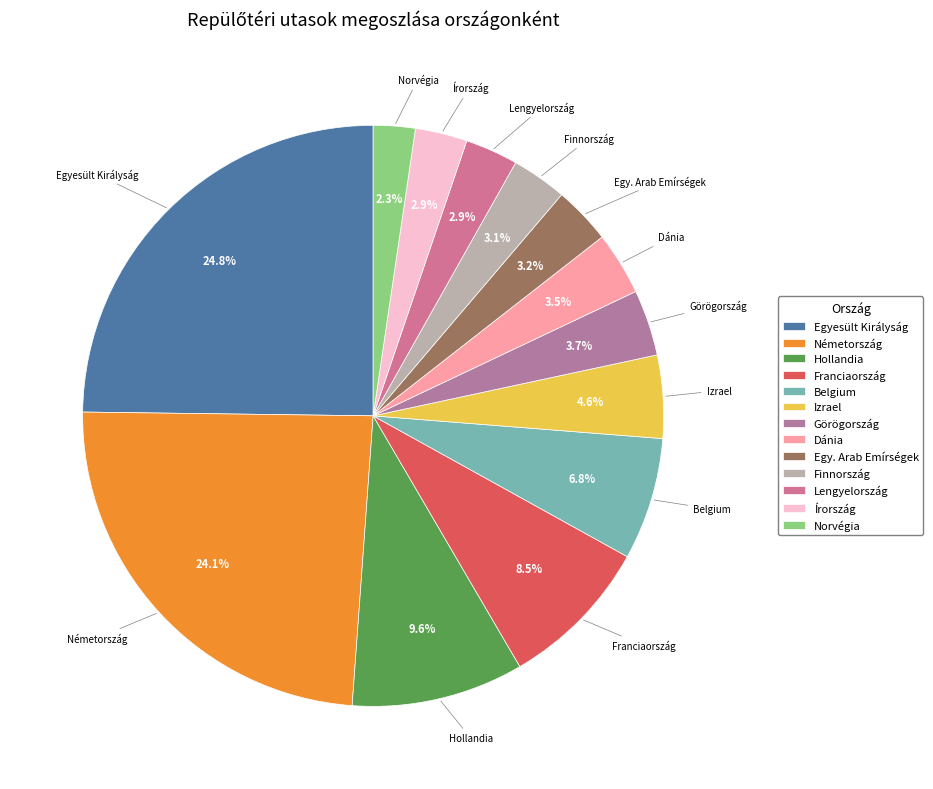

Which has a higher value, Németország or Egy. Arab Emírségek?

Németország